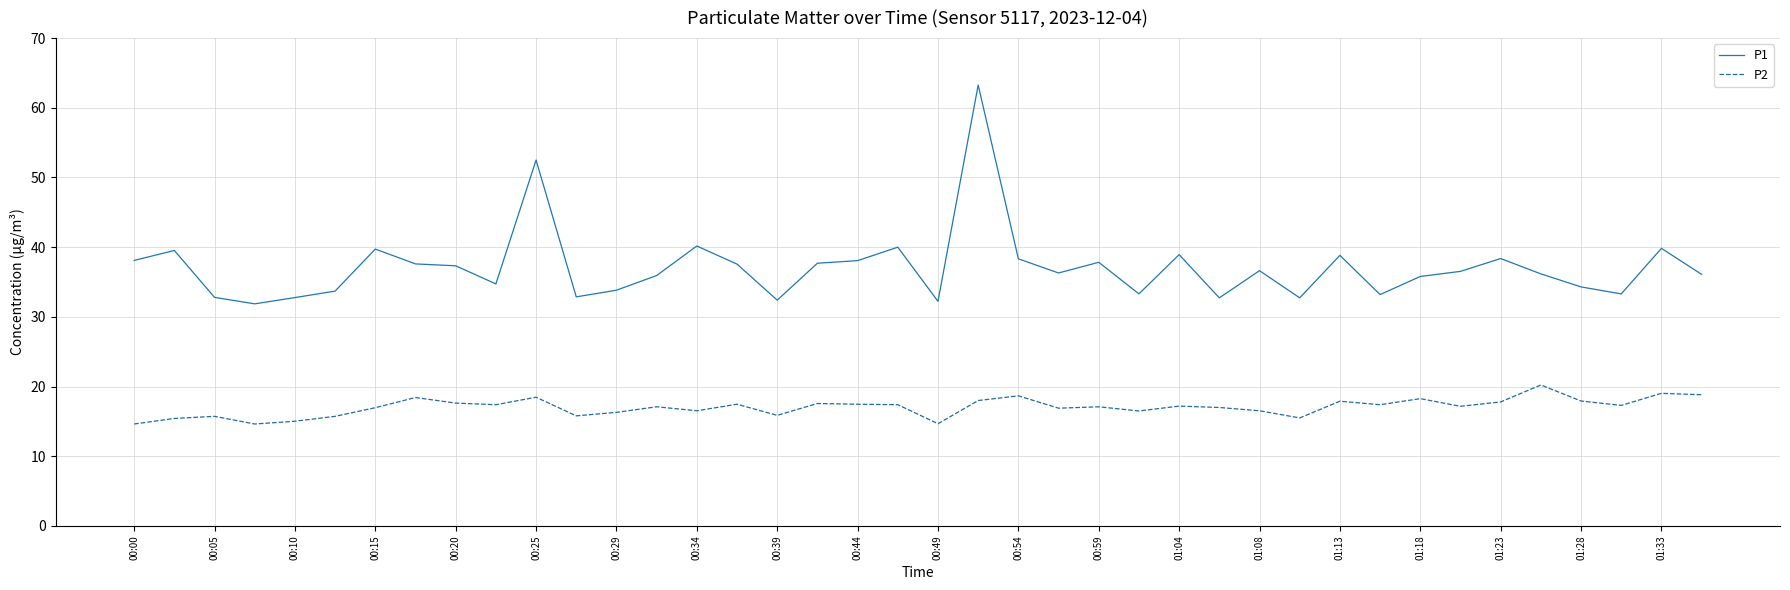

What is the maximum value for P2?

20.2